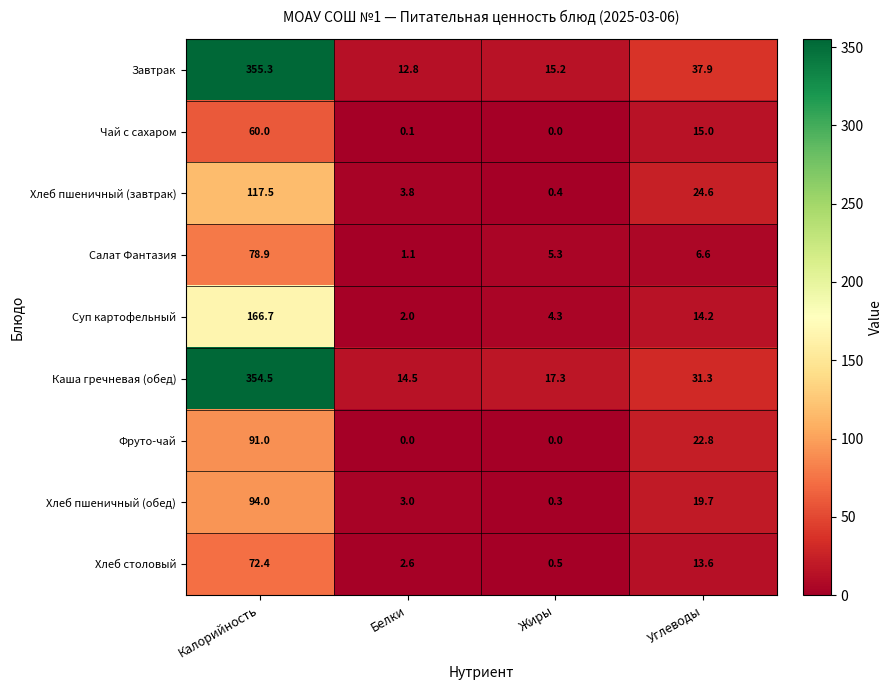

At which category is the sum across all series the highest?

Калорийность